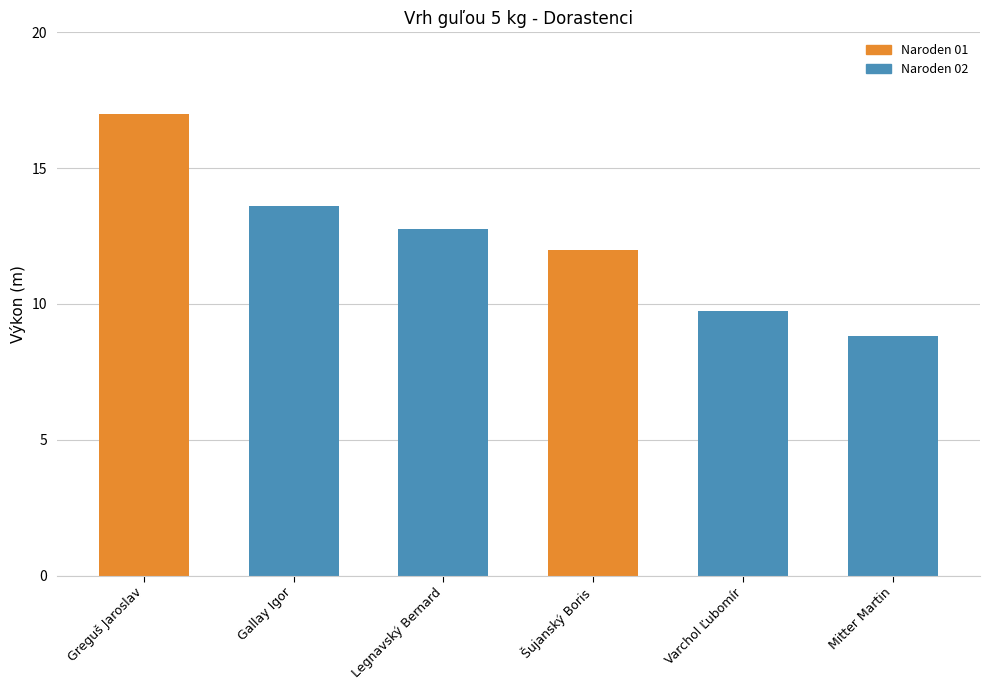

What is the sum of all values?

73.9